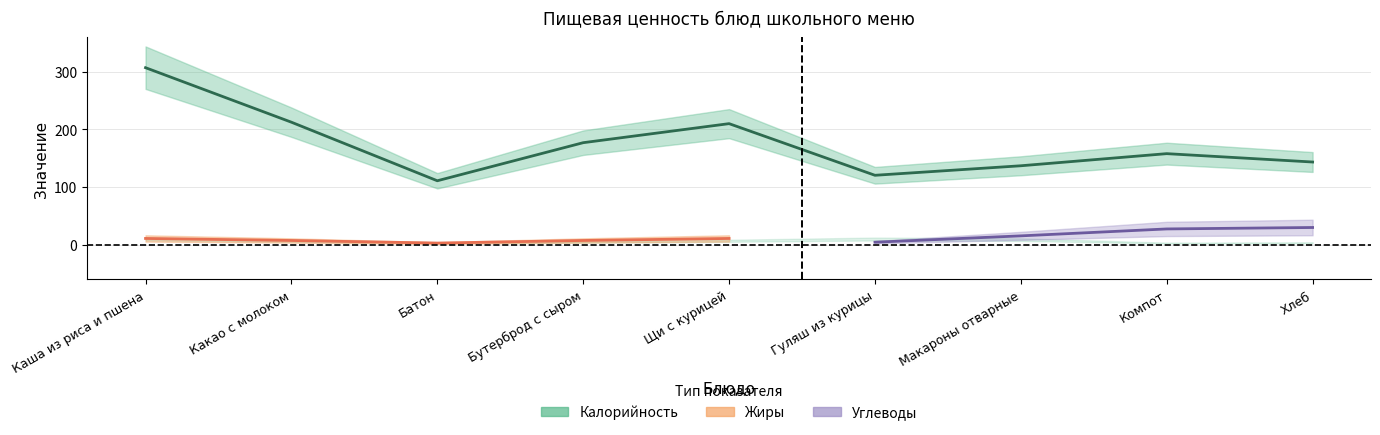

What is the label of the 2nd point from the left?

Какао с молоком